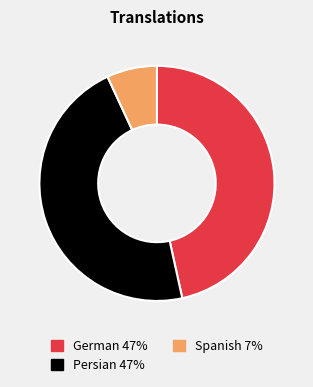

Between Spanish and Persian, which is larger?

Persian